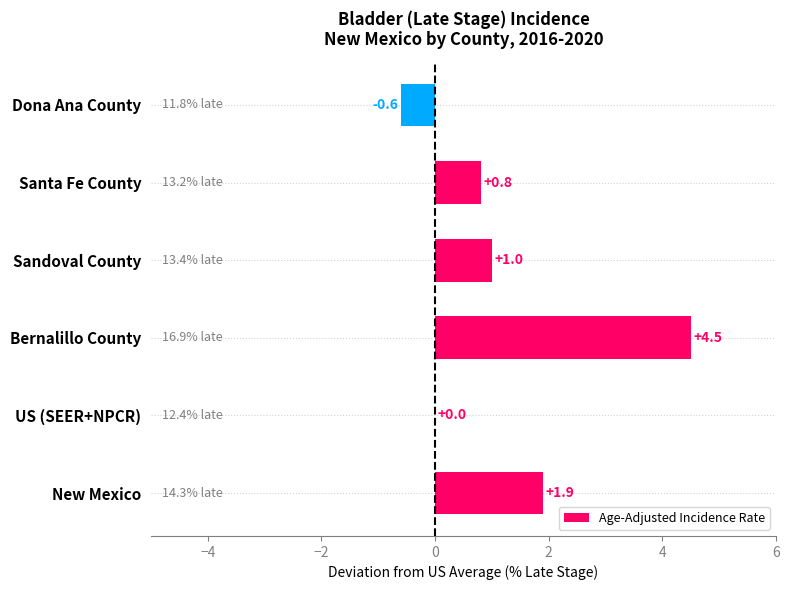

Is it true that the value at Sandoval County is 1.6?

False